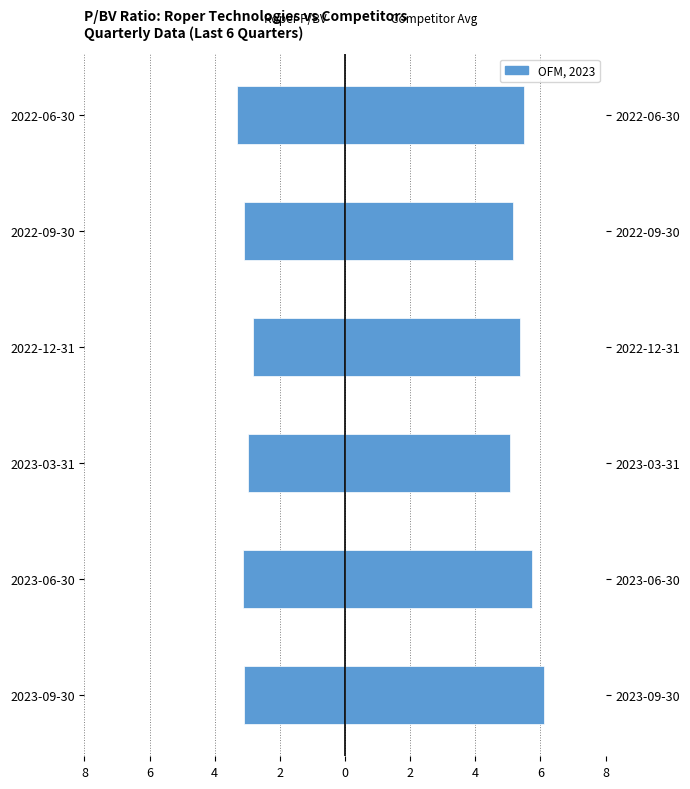

Reading right to left, list all the values displayed in this chart.

Roper P/BV: -3.3	-3.1	-2.8	-3.0	-3.1	-3.1
Competitor Avg P/BV: 5.5	5.2	5.4	5.1	5.7	6.1